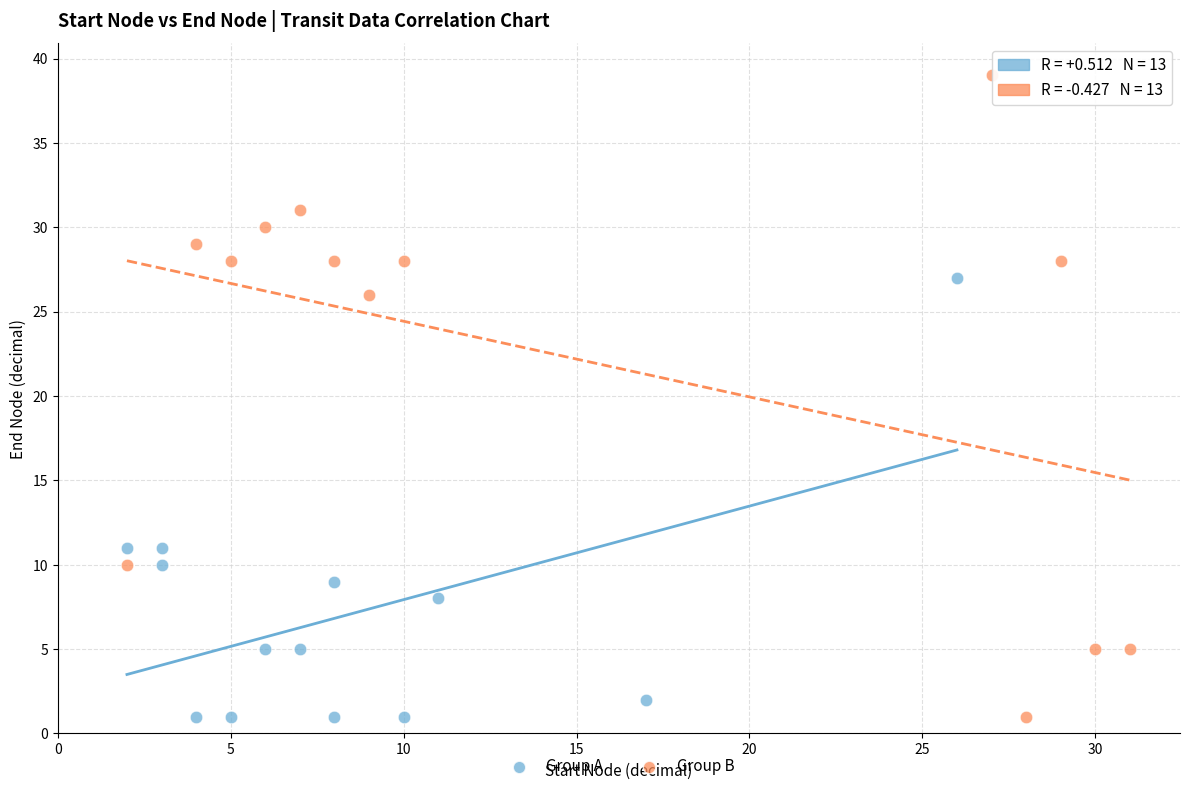

Which series has the widest spread of Y values?

Group B